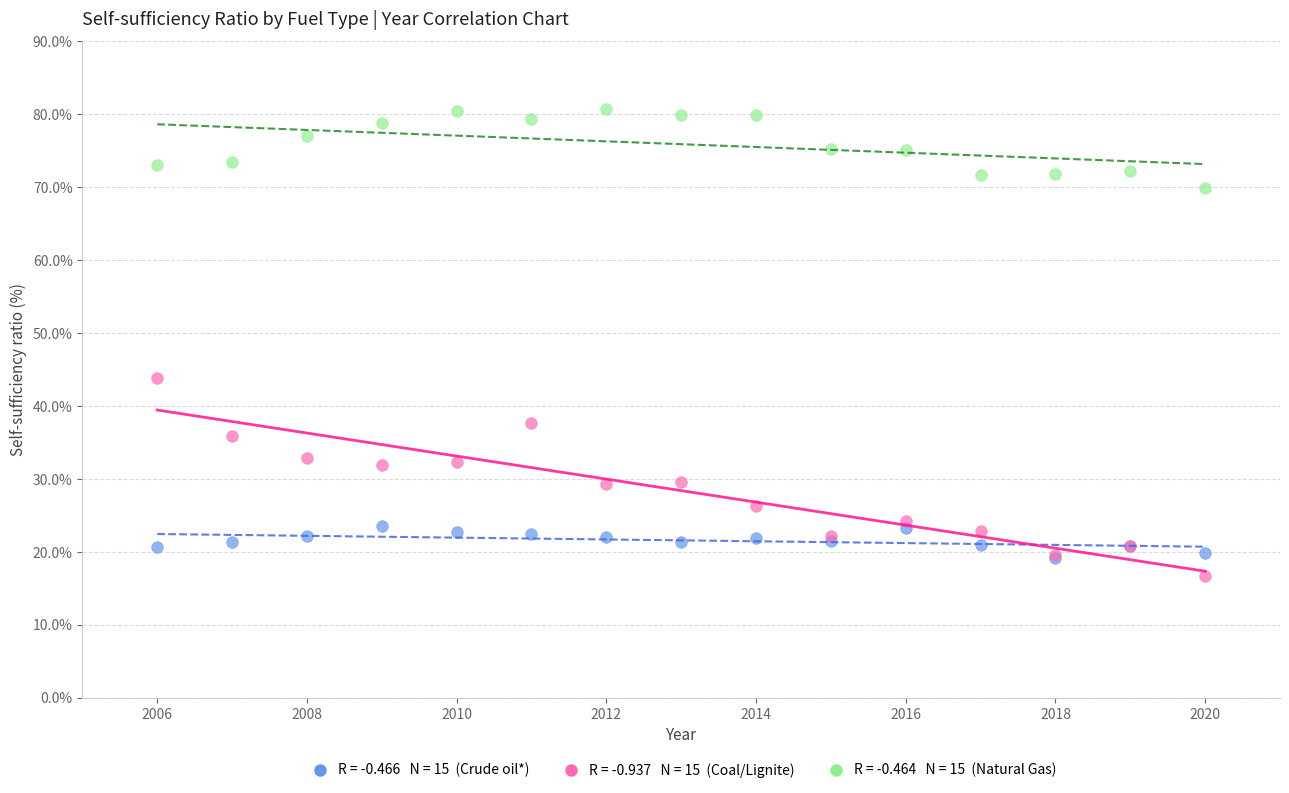

Across all series, what Y value is closest to 48?

43.9